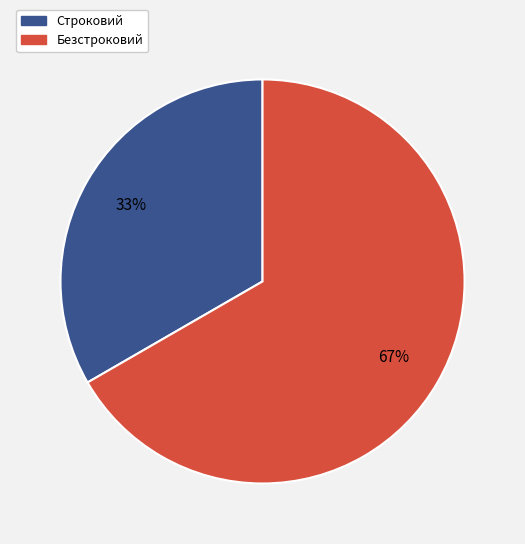

Combined, do Безстроковий and Строковий account for over 50%?

Yes